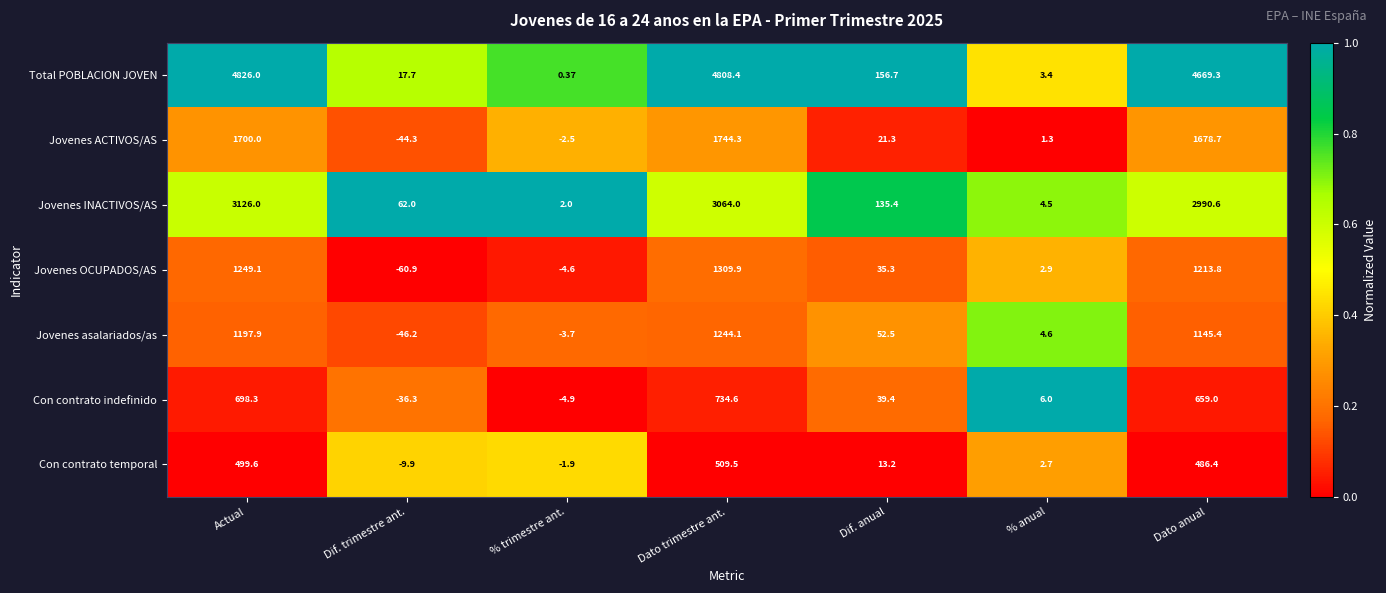

Where does the Jovenes asalariados/as series first go above 52?

Actual